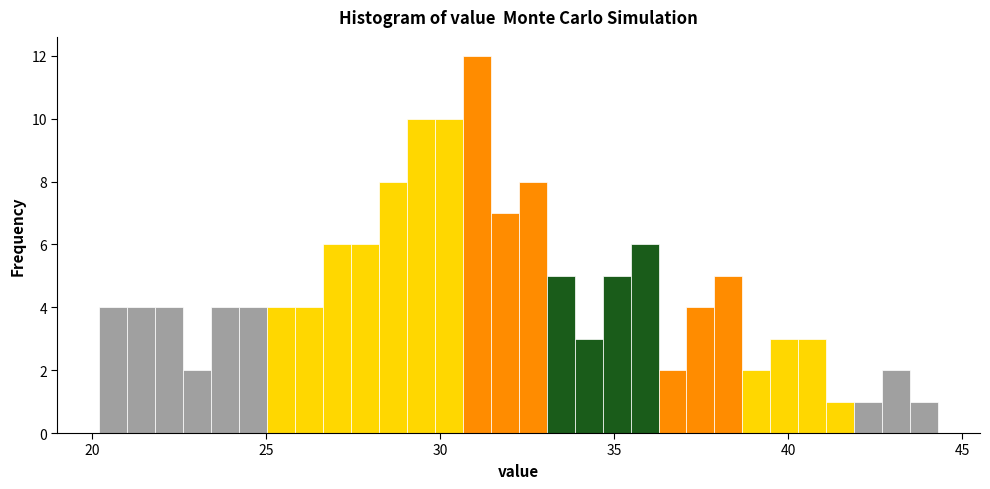

Read against the x-axis, roughly where is the centre of the tallest bar?

31.0